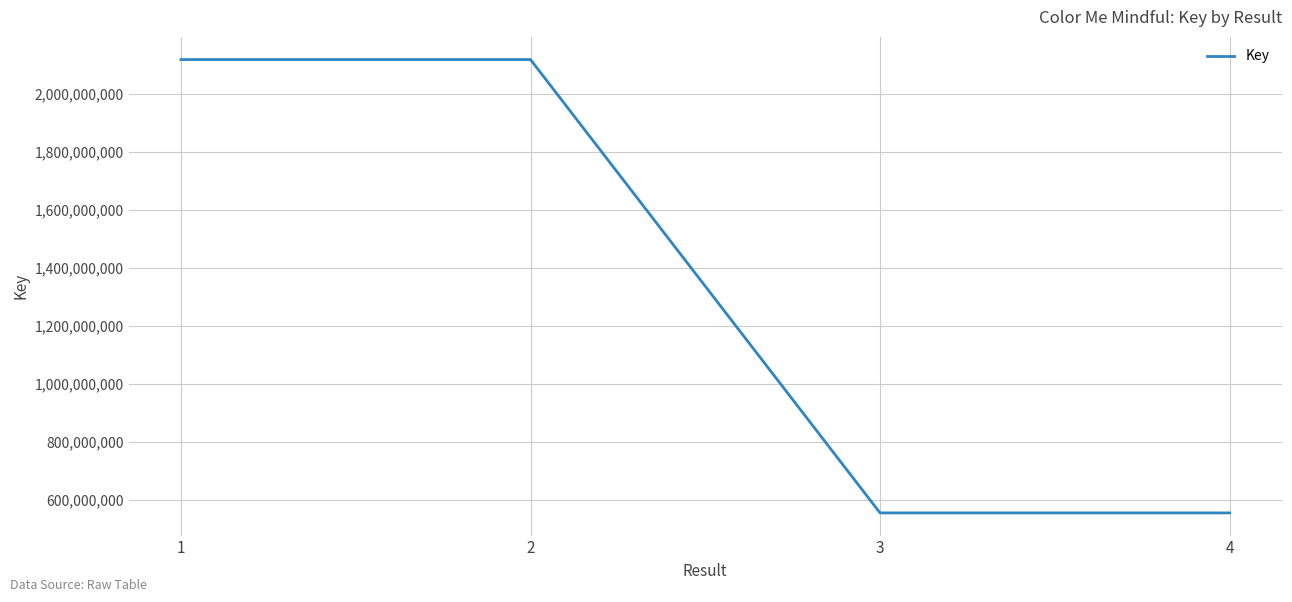

What is the ratio of the value at 1 to the value at 2?

1.0